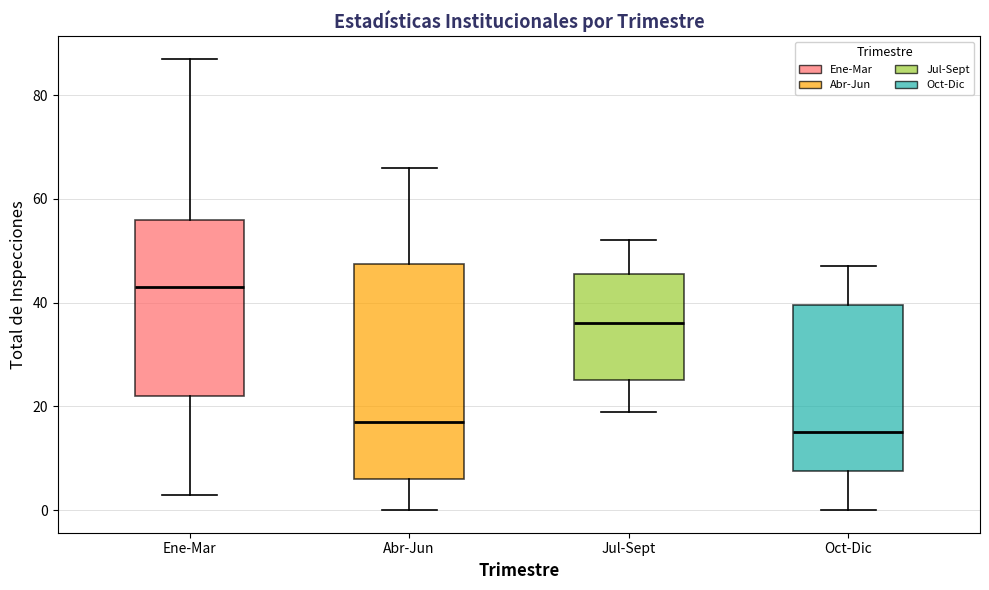

Reading left to right, transcribe this box plot: for each box, give where its median line is, the range the box spans, and where its two whiskers end, as read against the y-axis. The values are not printed on the chart, so give them approximately, as read against the axis.

Ene-Mar: median 44, box 22 to 56, whiskers 4 to 88
Abr-Jun: median 18, box 6 to 48, whiskers 0 to 66
Jul-Sept: median 36, box 26 to 46, whiskers 20 to 52
Oct-Dic: median 16, box 8 to 40, whiskers 0 to 48